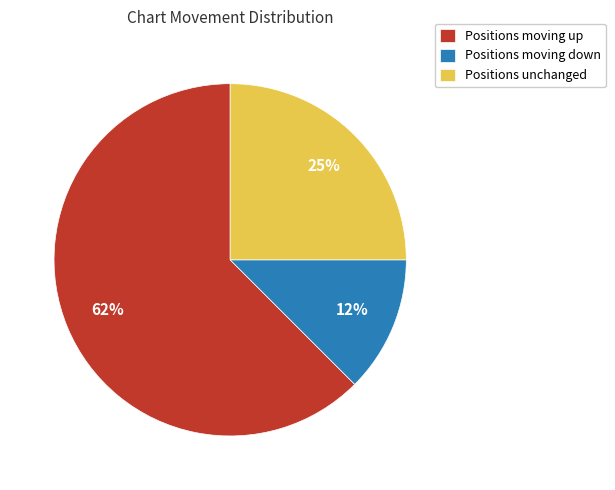

To the nearest percent, what percentage of the pie is Positions unchanged?

25%